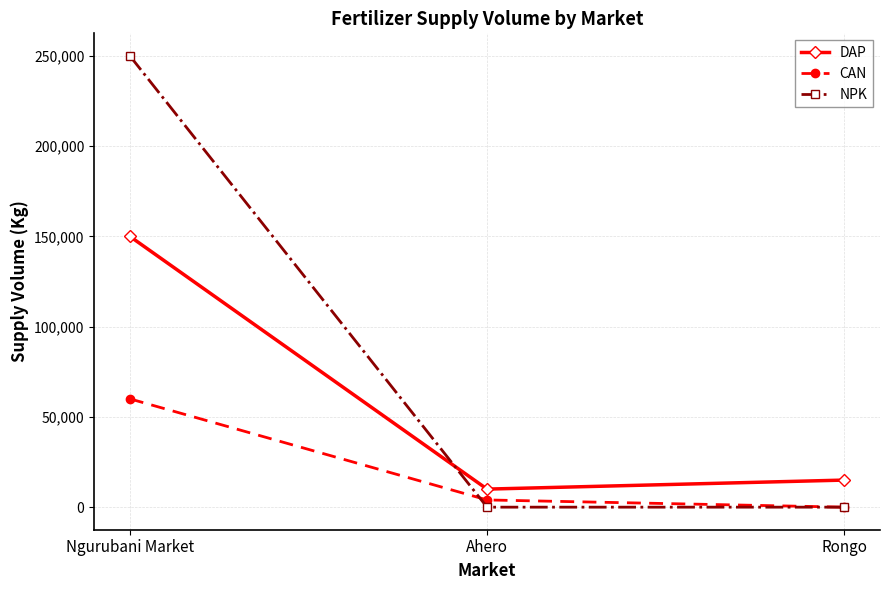

What is the sum of all NPK values?

250000